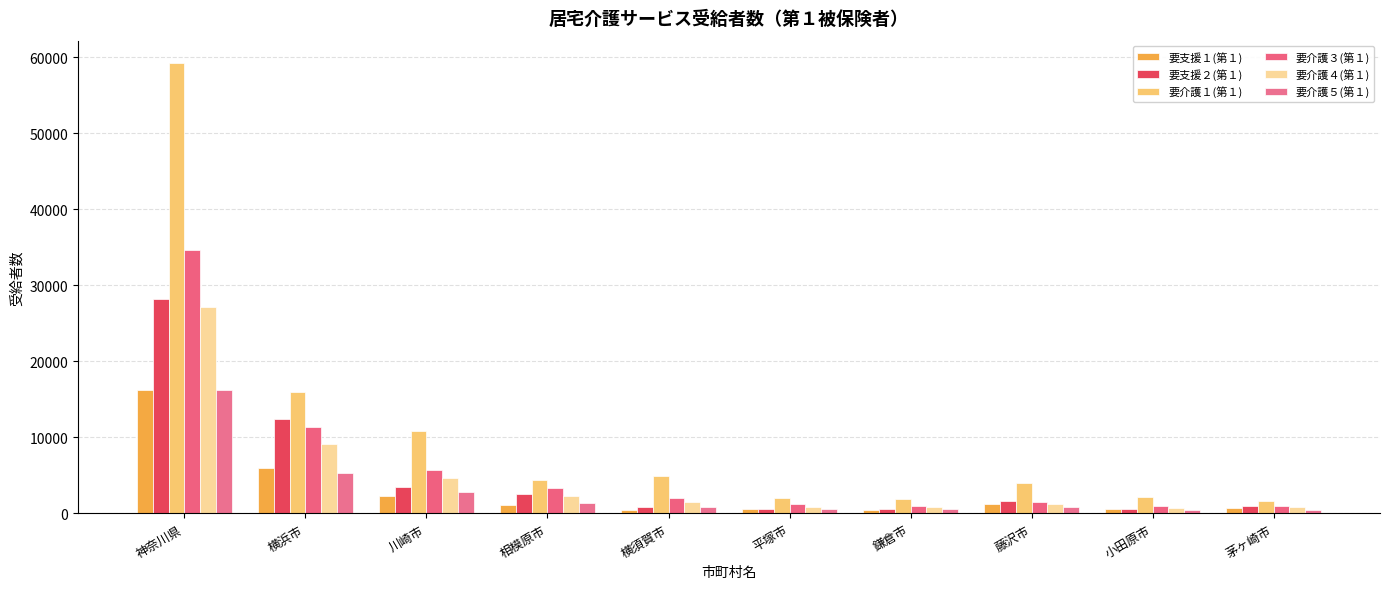

How many series are shown in this chart?

6